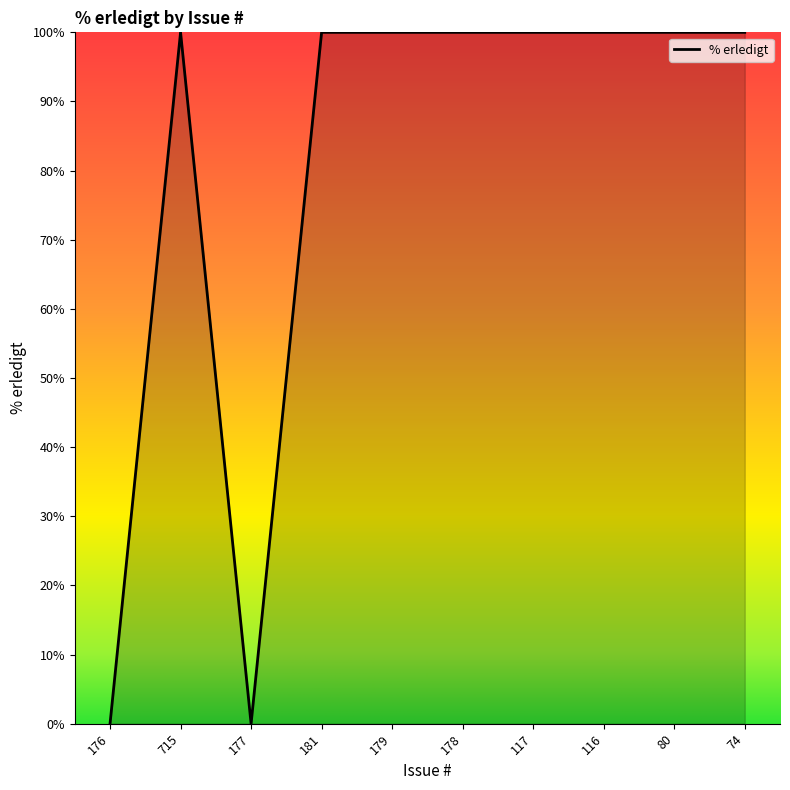

What position from the left is 178?

6